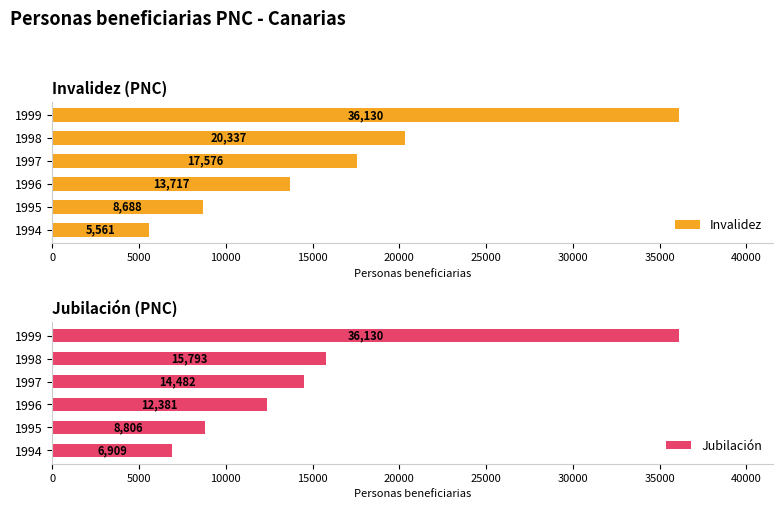

What is the approximate value of Invalidez at 1994, to the nearest 10?

5560